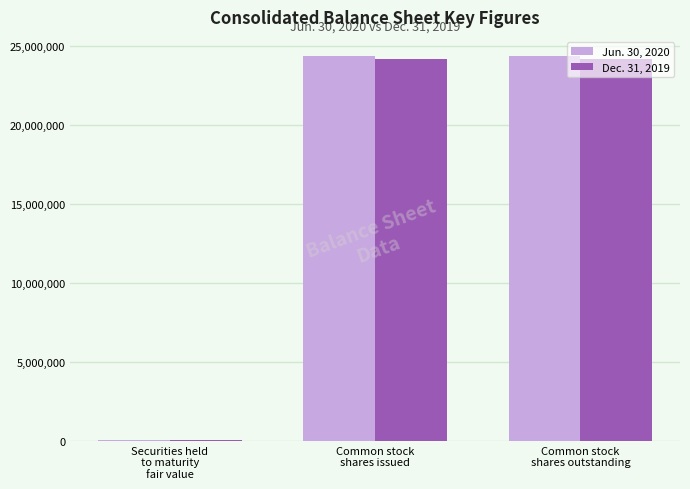

Reading left to right, list all the values displayed in this chart.

Jun. 30, 2020: 55352	24361603	24361603
Dec. 31, 2019: 72666	24181534	24181534